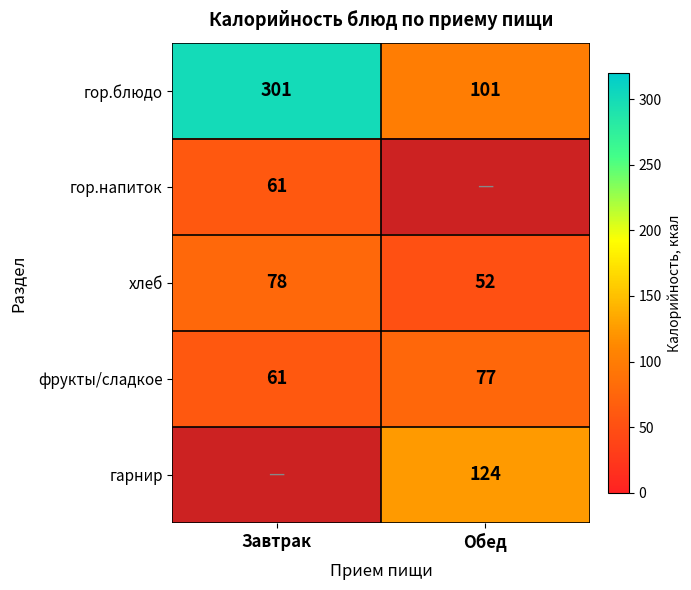

How many series are shown in this chart?

5